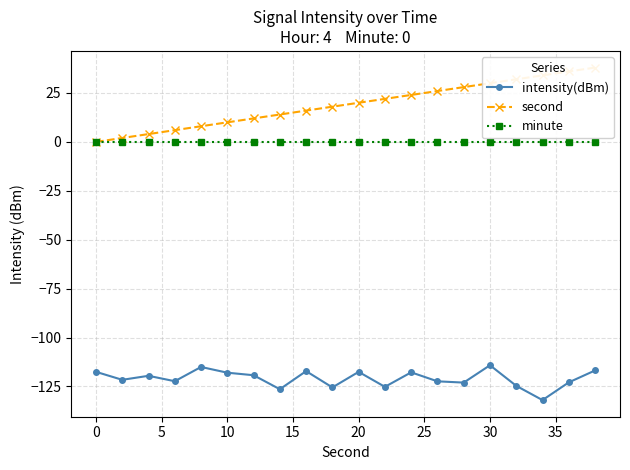

Count the number of categories in the chart.

20